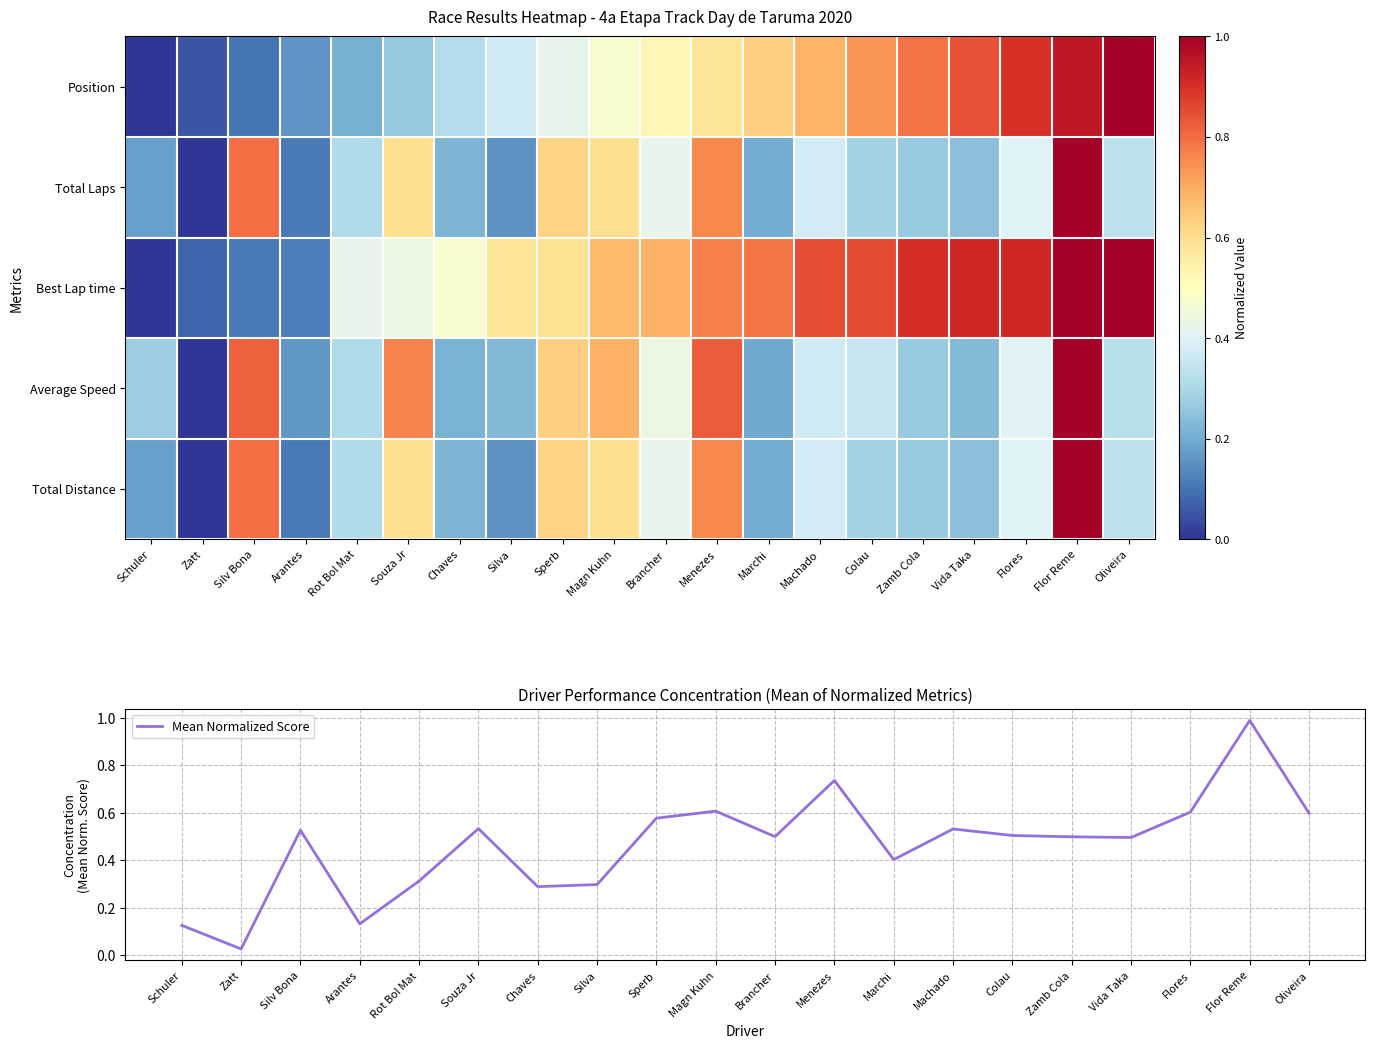

What is the highest value of the Mean Normalized Score series?

1.0